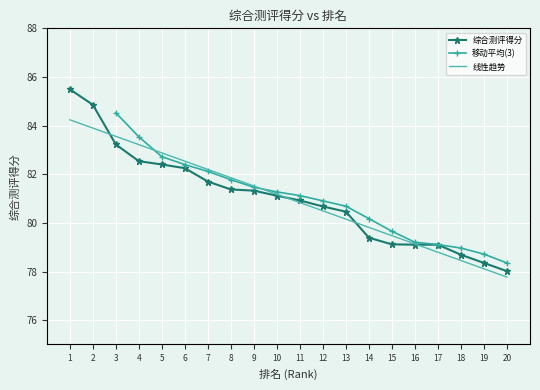

What is the sum of all values?

1620.1